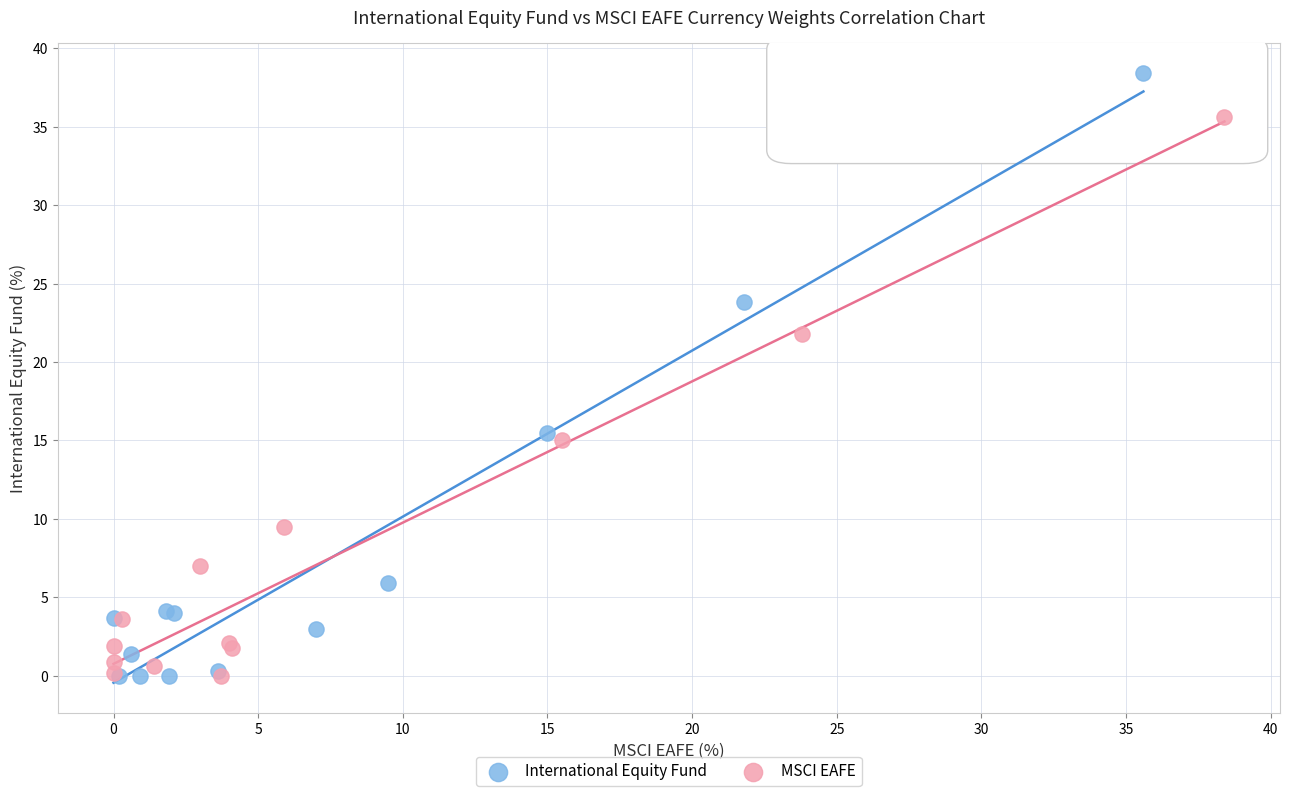

Which series contains the highest Y value?

International Equity Fund